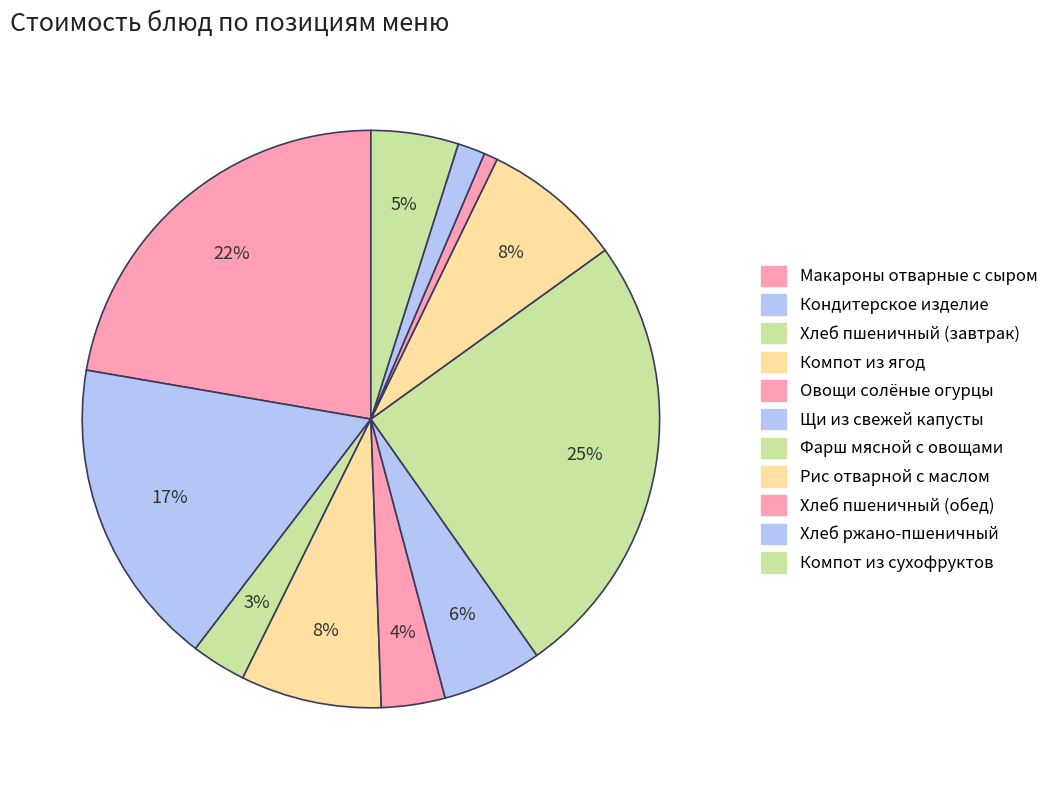

How many segments does this pie chart have?

11